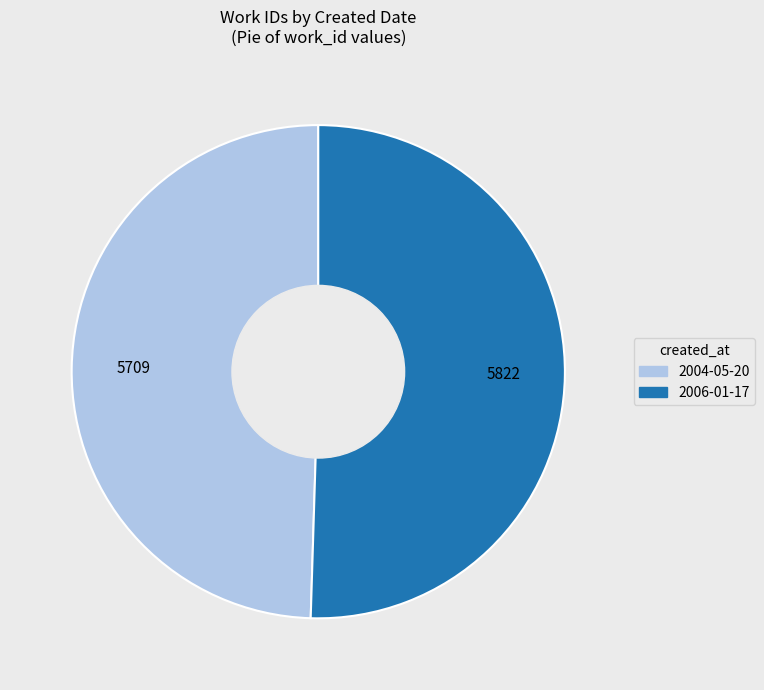

What is the majority slice?

2006-01-17